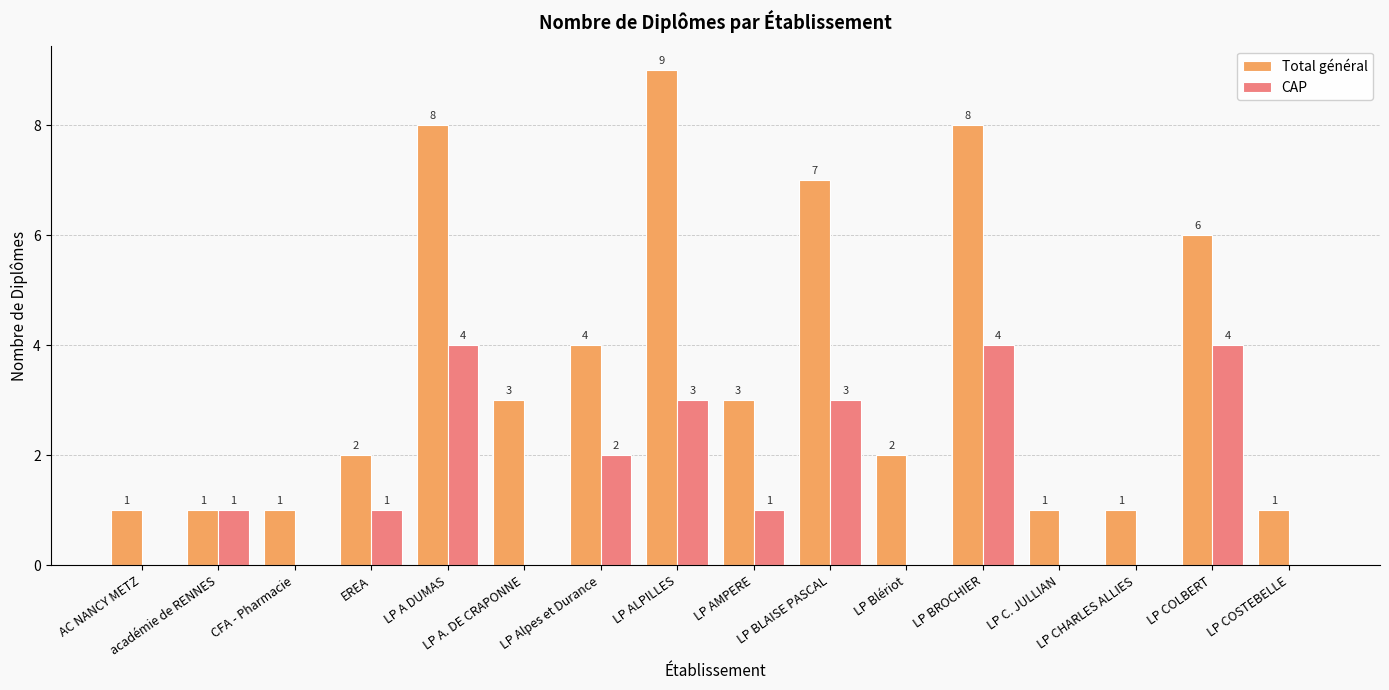

What is the sum of all CAP values?

23